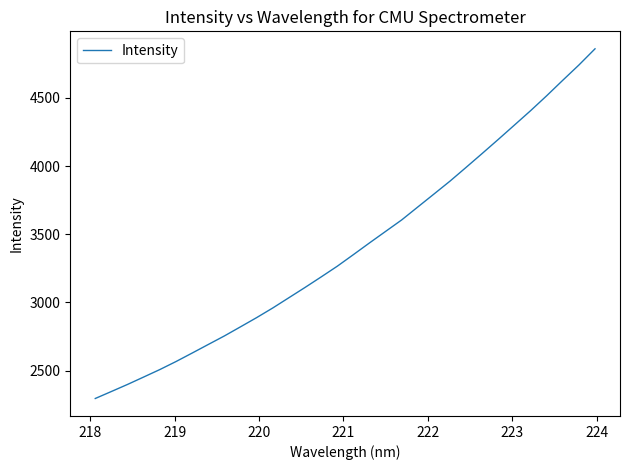

How many categories are shown in the chart?

32